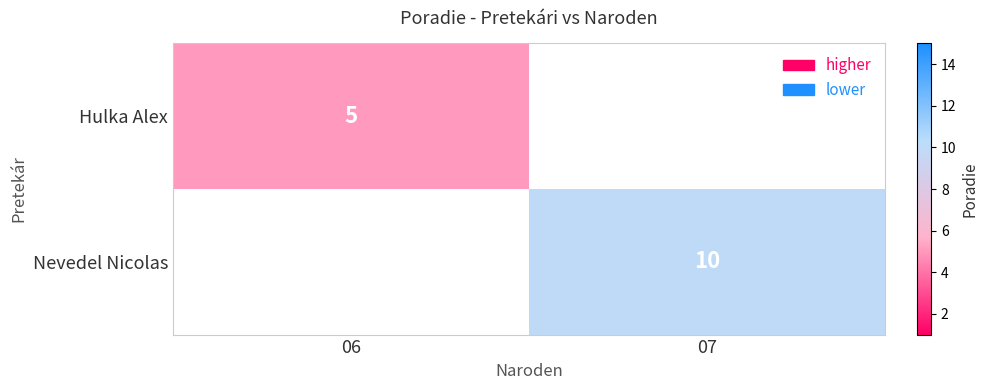

Is it true that Nevedel Nicolas equals 18 at 07?

False